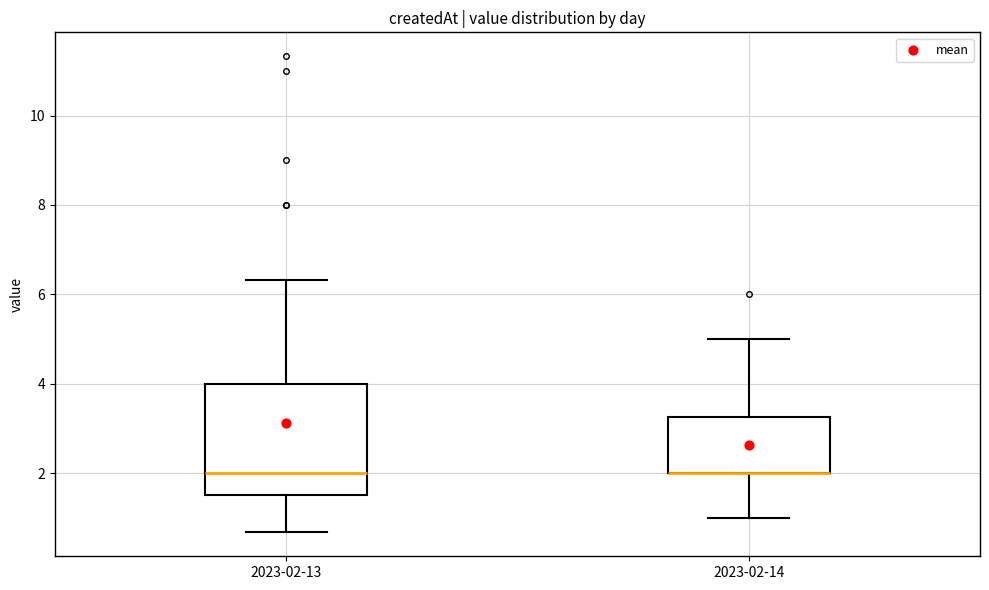

Where does the lower whisker of the box for 2023-02-14 end on the y-axis? The values are not printed on the chart, so give them approximately, as read against the axis.

1.0